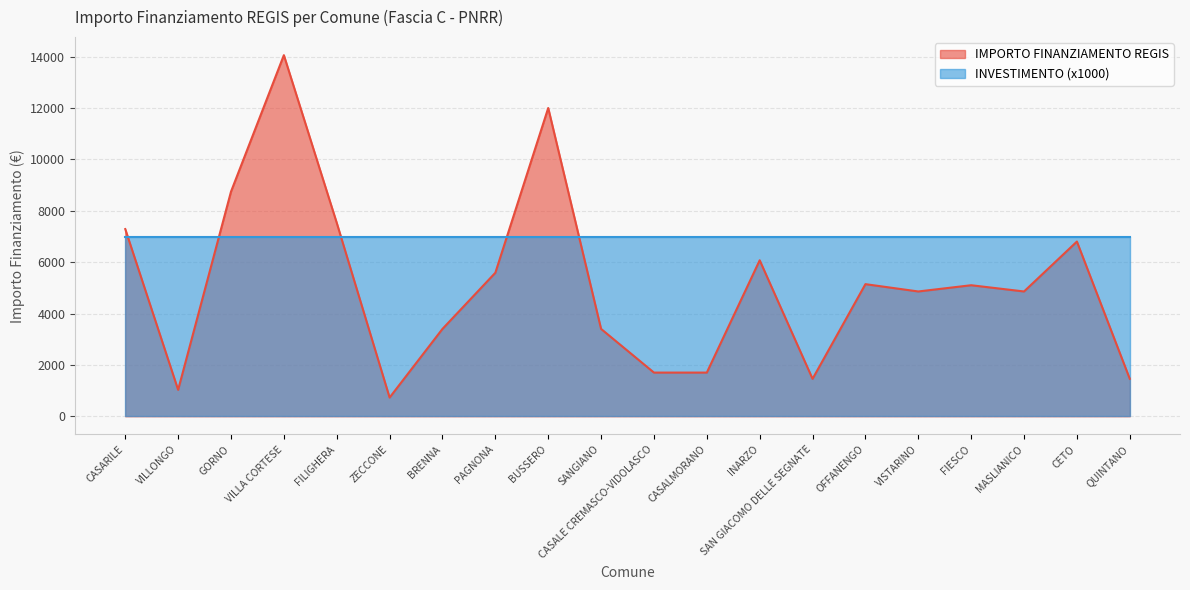

Read the value at PAGNONA, to the nearest 100.

5600